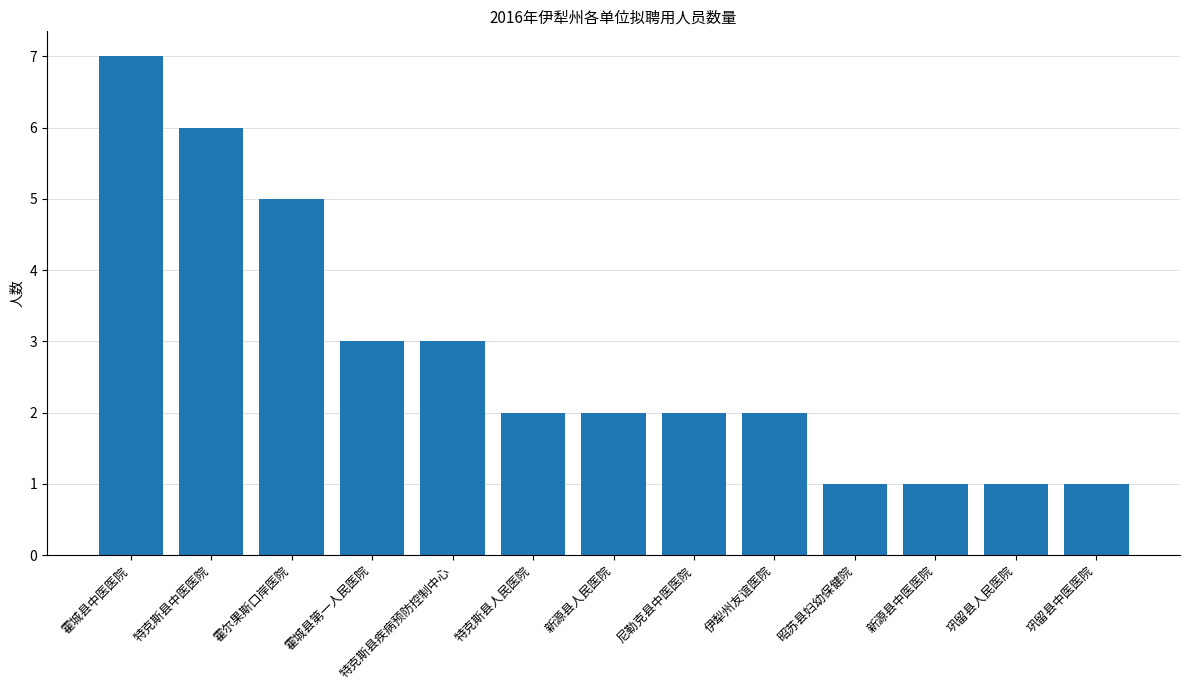

Reading left to right, what are all the values shown in this chart?

霍城县中医医院=7	特克斯县中医医院=6	霍尔果斯口岸医院=5	霍城县第一人民医院=3	特克斯县疾病预防控制中心=3	特克斯县人民医院=2	新源县人民医院=2	尼勒克县中医医院=2	伊犁州友谊医院=2	昭苏县妇幼保健院=1	新源县中医医院=1	巩留县人民医院=1	巩留县中医医院=1